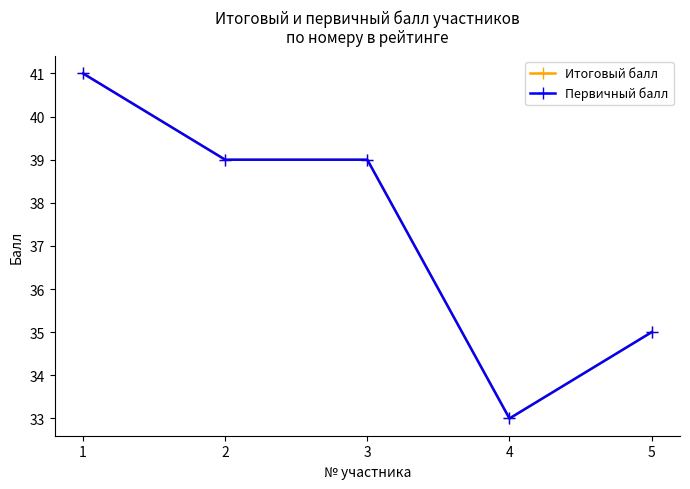

Which category has the highest value in the Итоговый балл series?

1